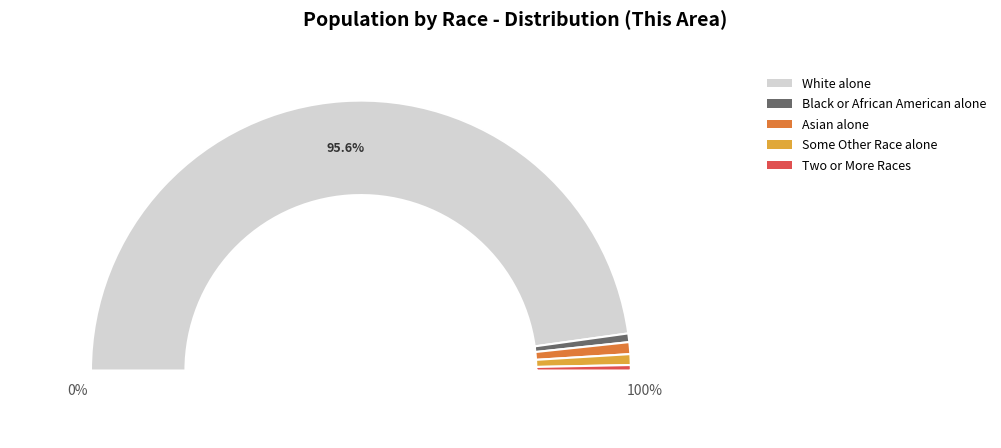

Does any single category account for the majority?

Yes